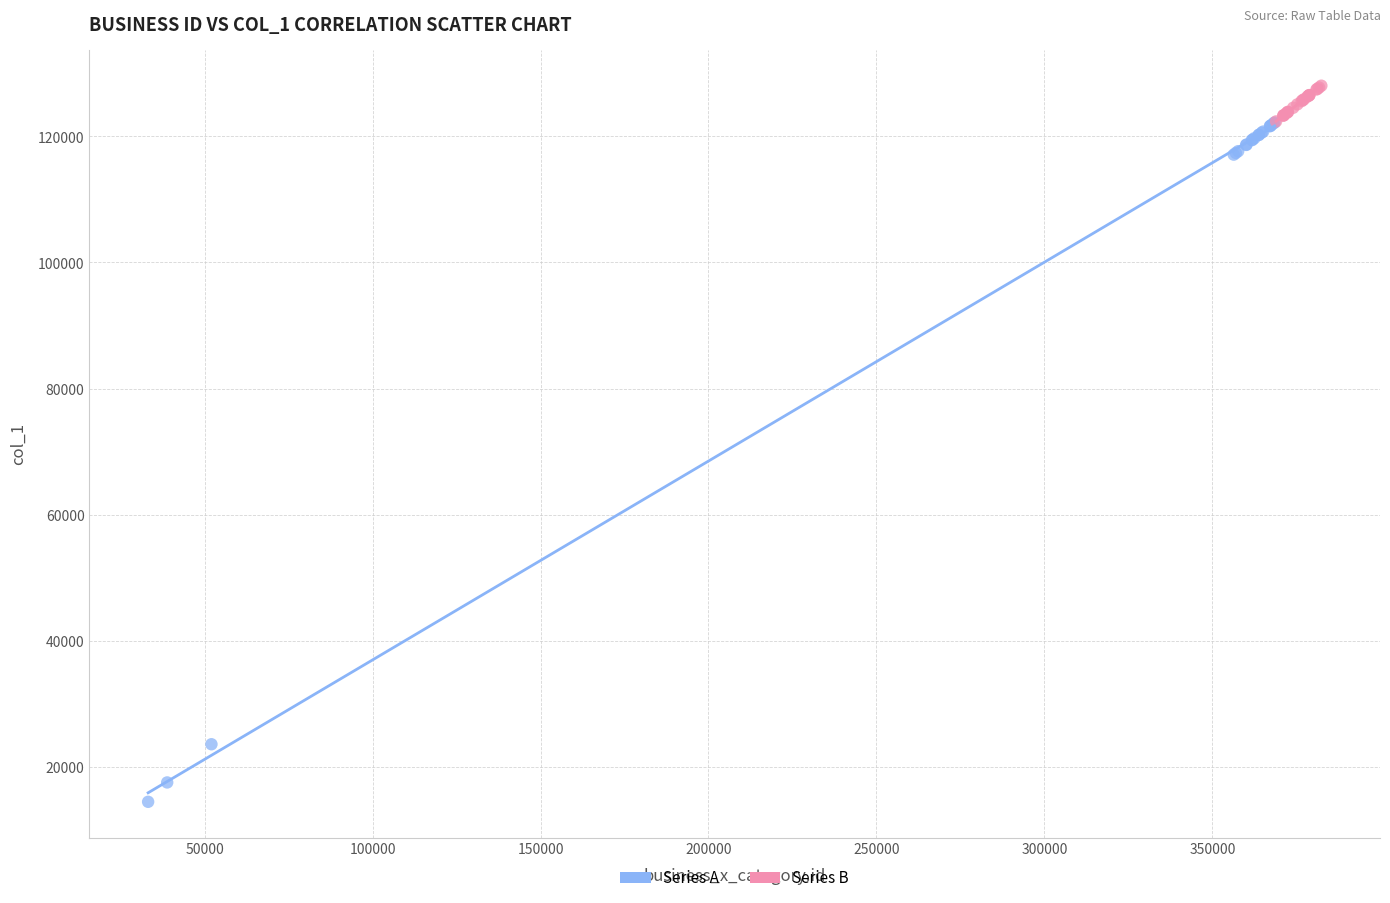

What are all the series names shown in the legend?

Series A, Series B